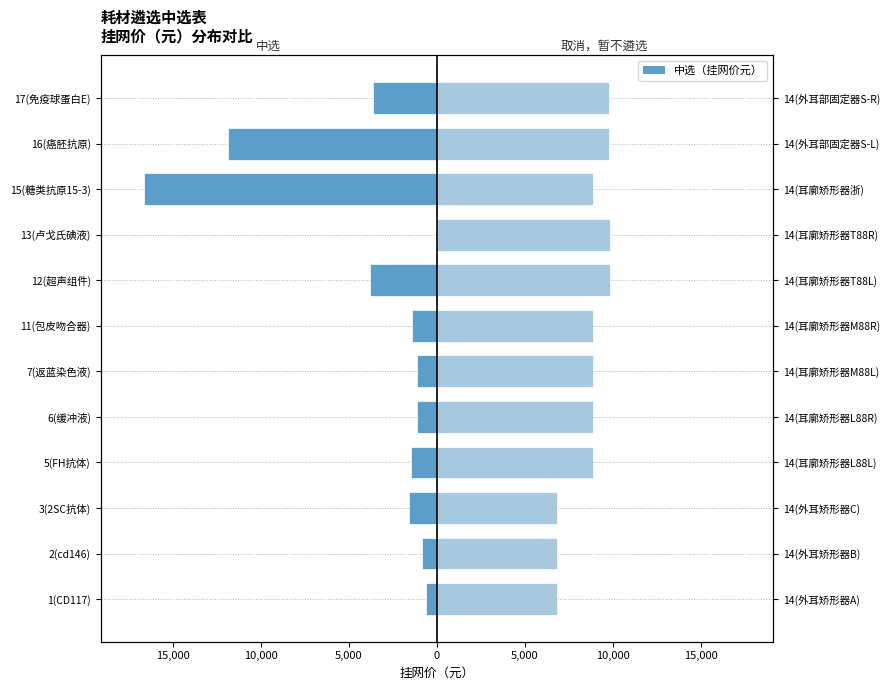

The value of 取消，暂不遴选 at 3(2SC抗体) is 2658.3. True or false?

False